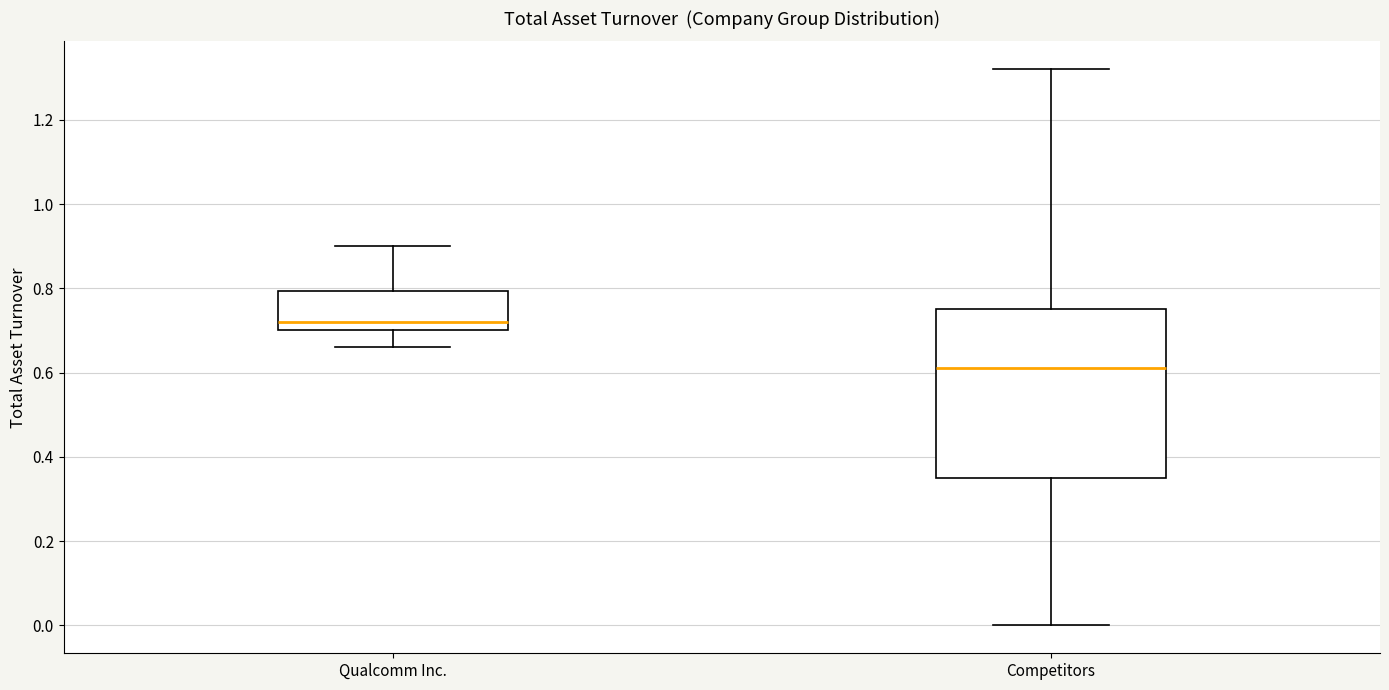

Reading left to right, transcribe this box plot: for each box, give where its median line is, the range the box spans, and where its two whiskers end, as read against the y-axis. The values are not printed on the chart, so give them approximately, as read against the axis.

Qualcomm Inc.: median 0.72, box 0.70 to 0.80, whiskers 0.66 to 0.90
Competitors: median 0.62, box 0.36 to 0.76, whiskers 0.00 to 1.32